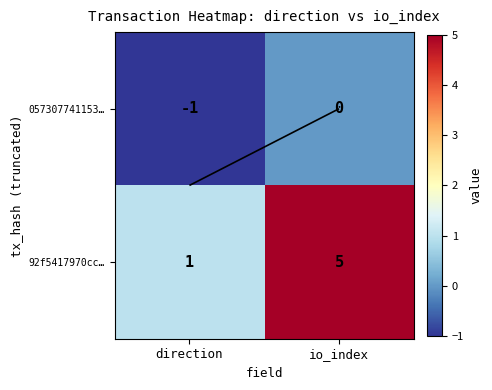

What is the total value across all series at io_index?

5